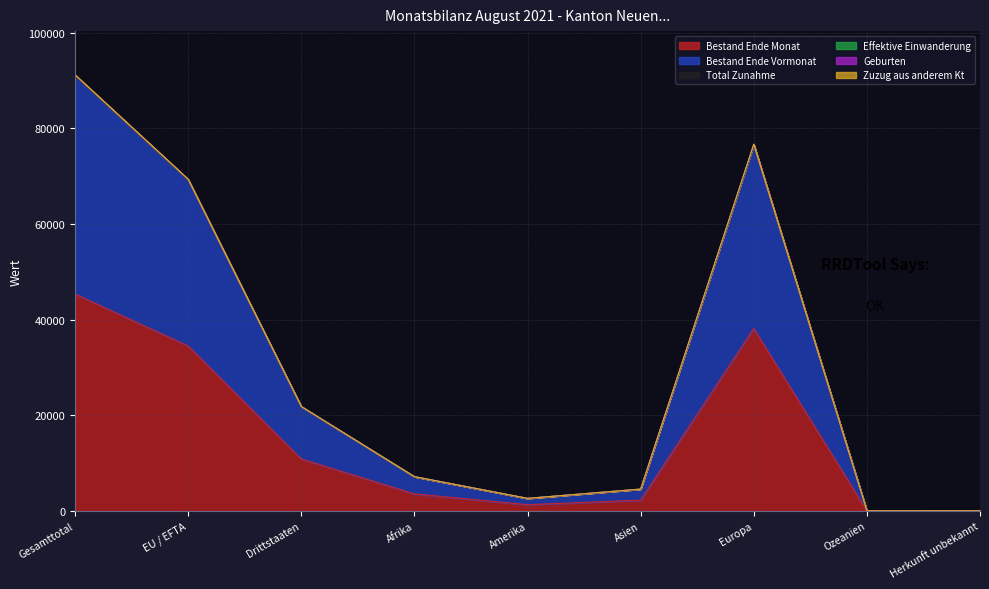

Is the value of Zuzug aus anderem Kt at Afrika greater than the value of Effektive Einwanderung at Amerika?

Yes